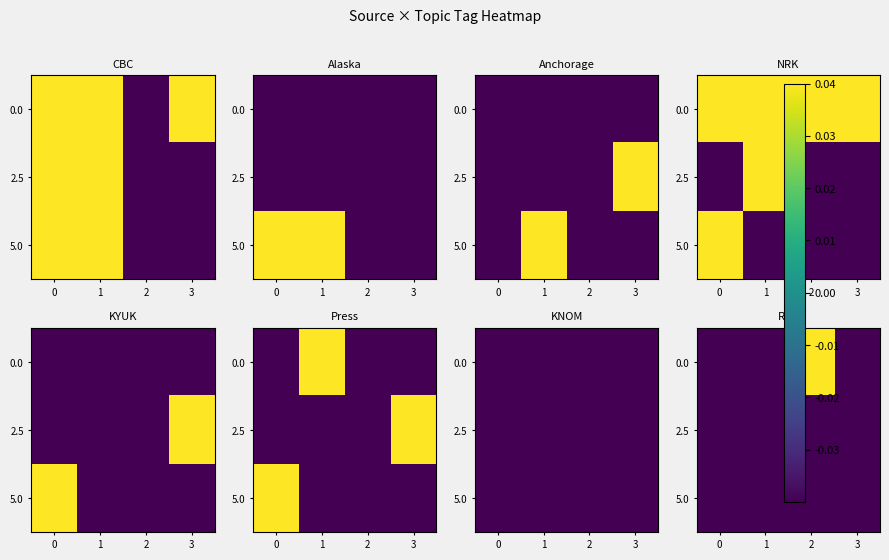

How many values in 0.0 are below zero?

3